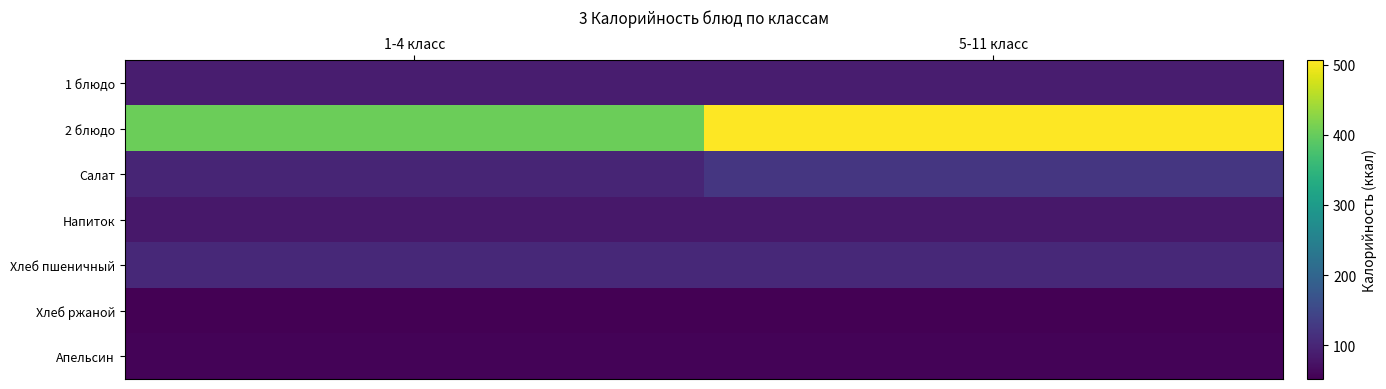

Which series has the largest range (max minus min)?

2 блюдо